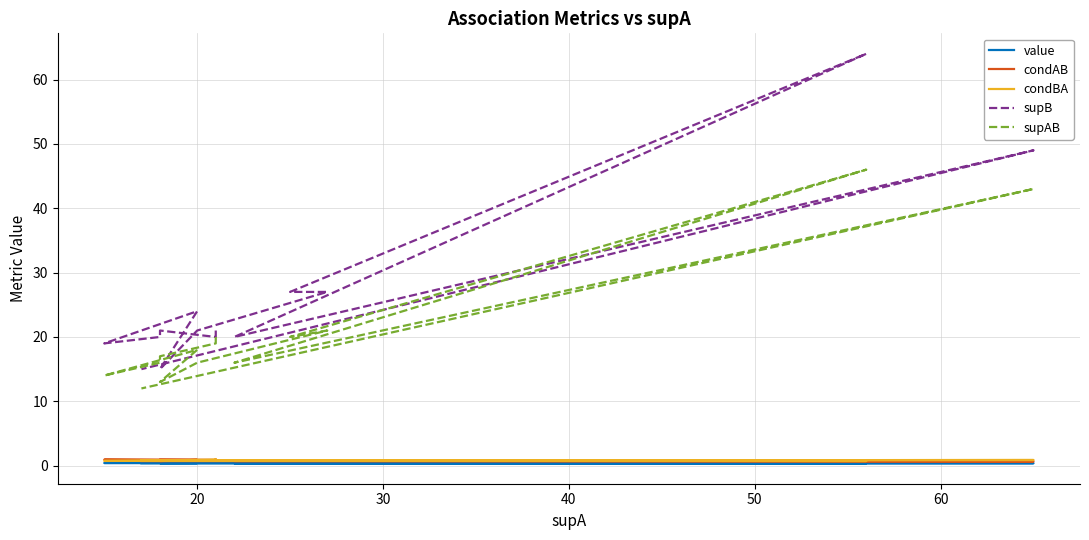

What is the value of the supAB point at the 8th from the left?

13.0